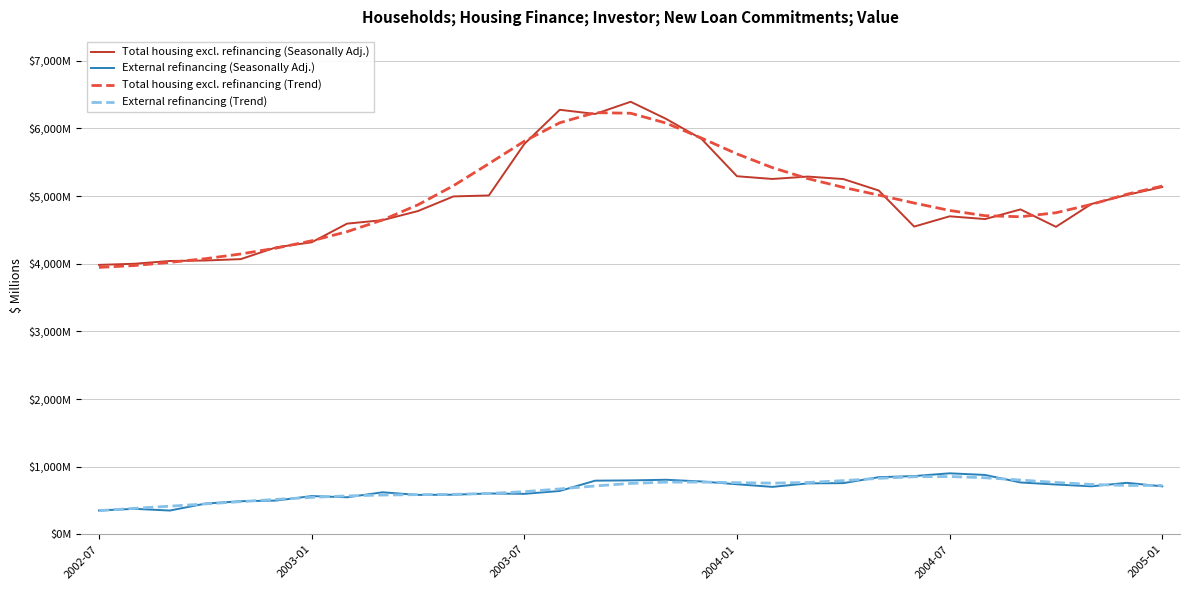

Does the chart display data point markers on the line(s)?

No